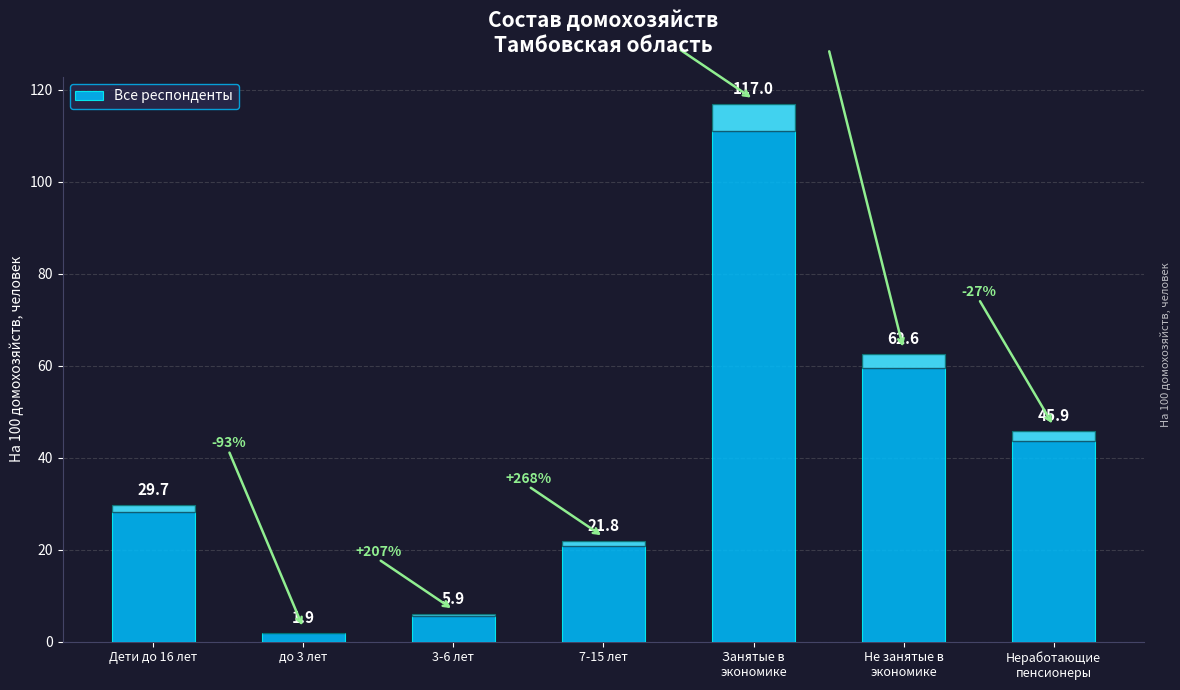

True or false: the data shows 91.4 at Не занятые в
экономике.

False